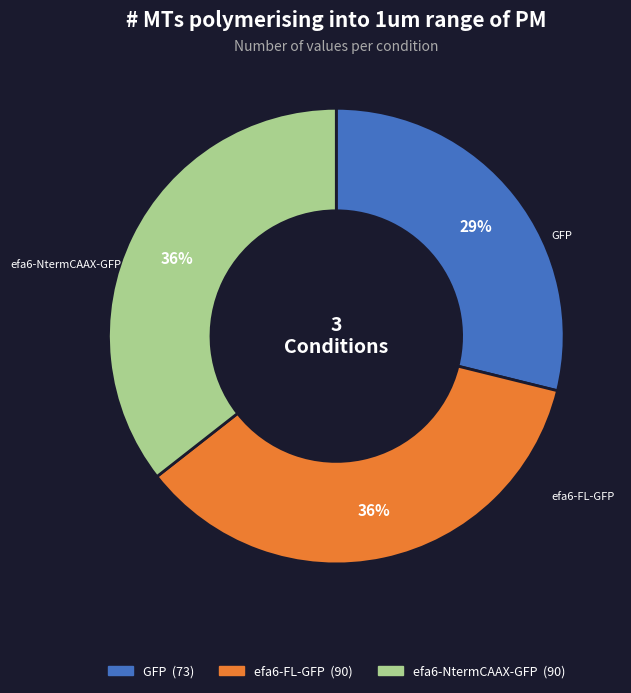

To the nearest percent, what is the average slice percentage?

33%